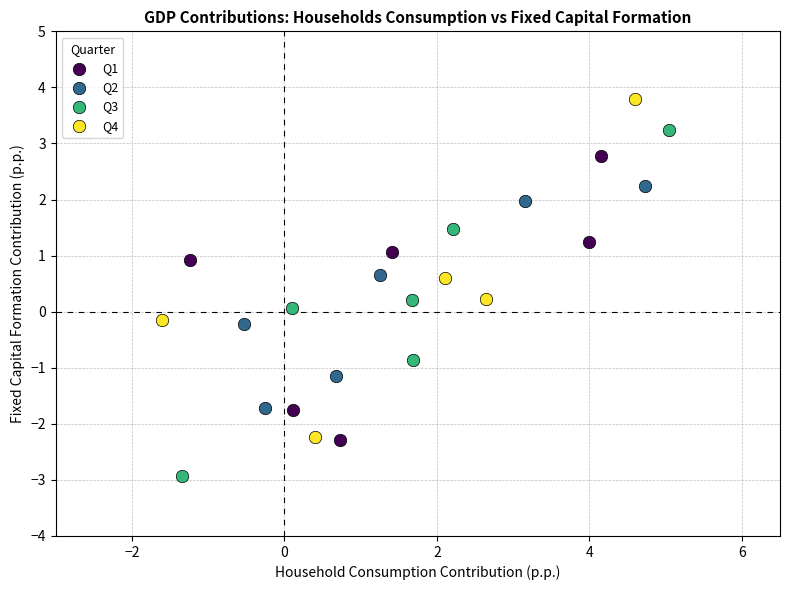

Which series contains the highest Y value?

Q4